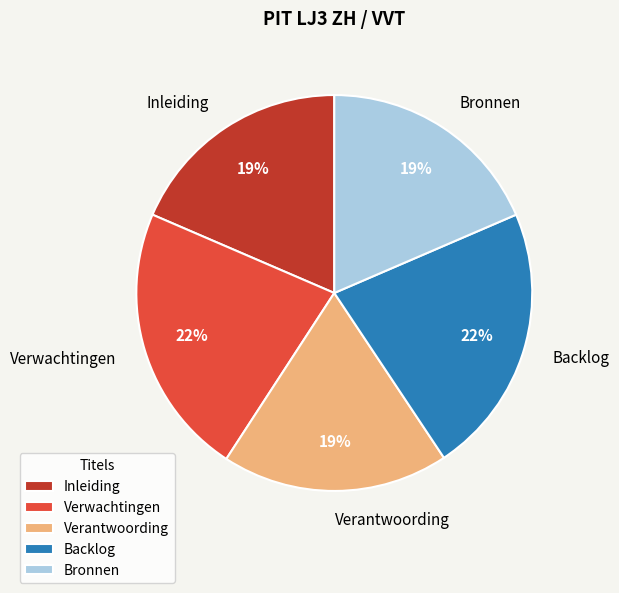

Is it true that Verantwoording is 7% of the pie?

False